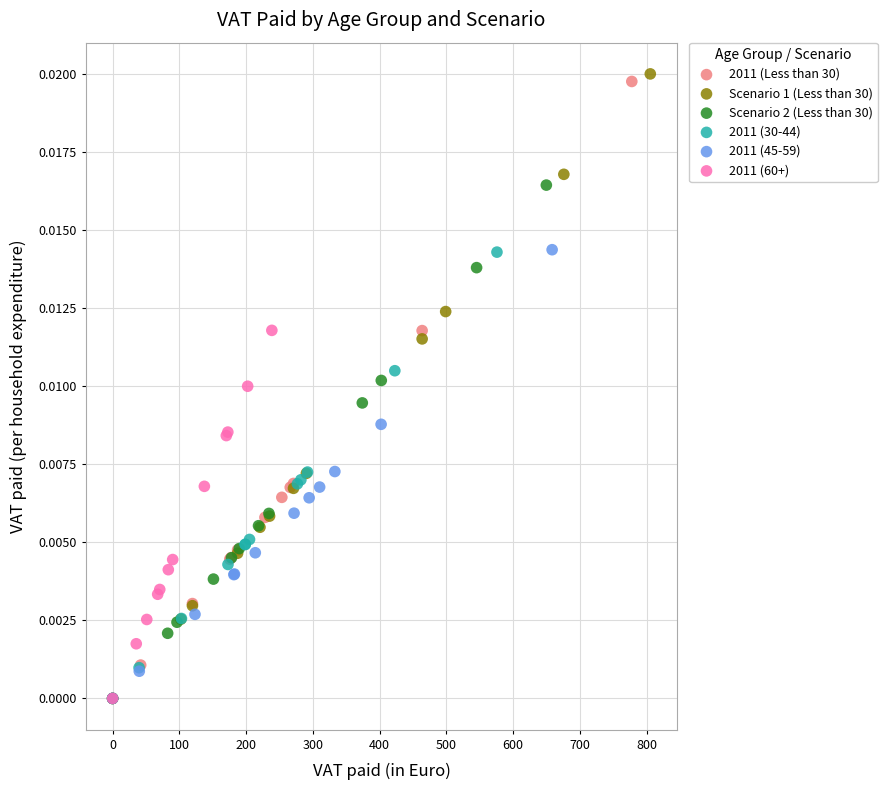

Which series has the widest spread of Y values?

Scenario 1 (Less than 30)